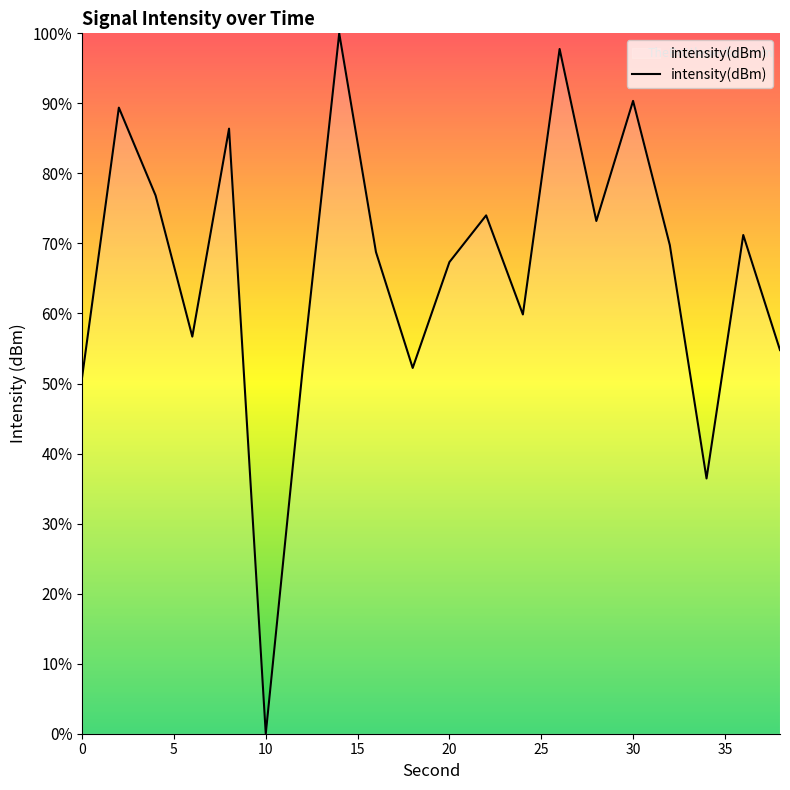

What is the greatest value displayed?

100.0